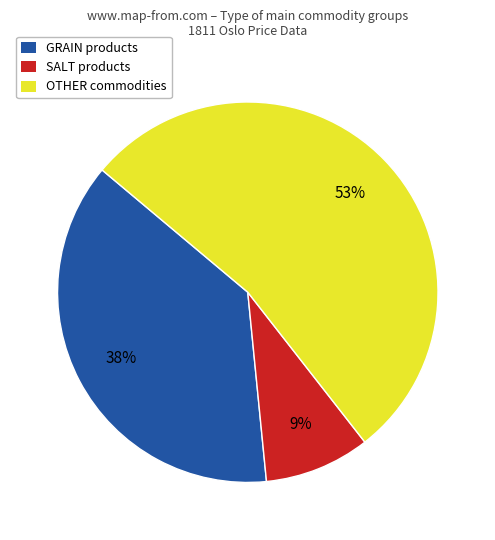

What percentage is the GRAIN products slice, to the nearest percent?

38%